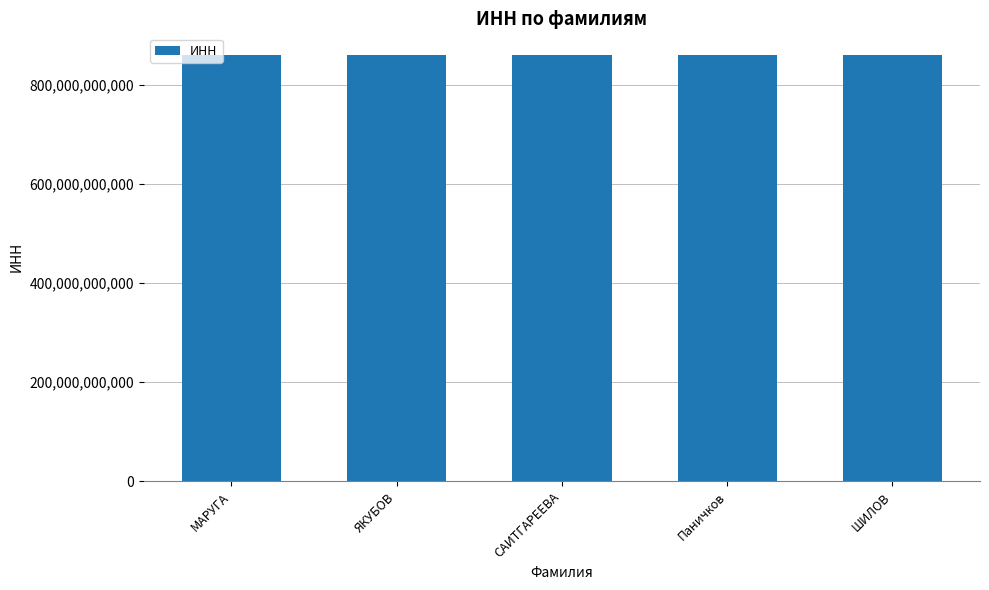

What is the sum of all values?

4306213501280